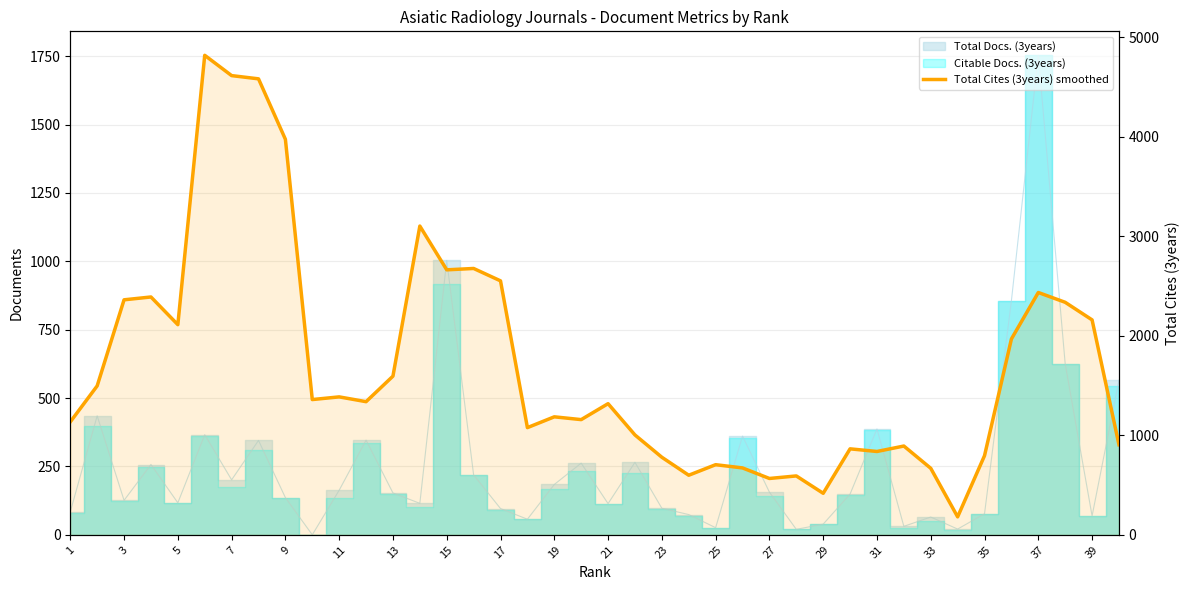

How many values exceed 1338?

19